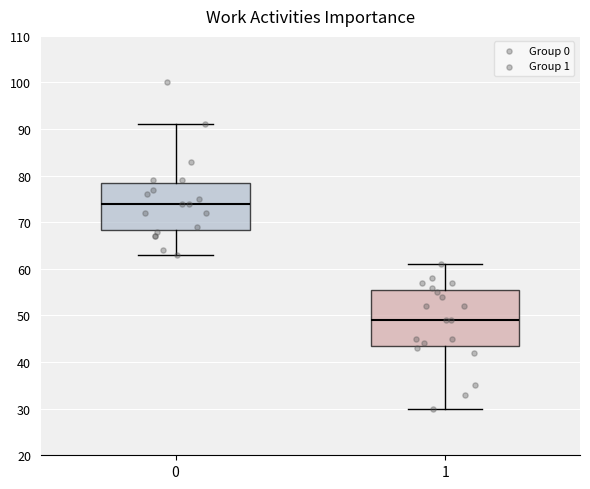

Where does the median line of the box at x = 1 sit on the y-axis? The values are not printed on the chart, so give them approximately, as read against the axis.

49